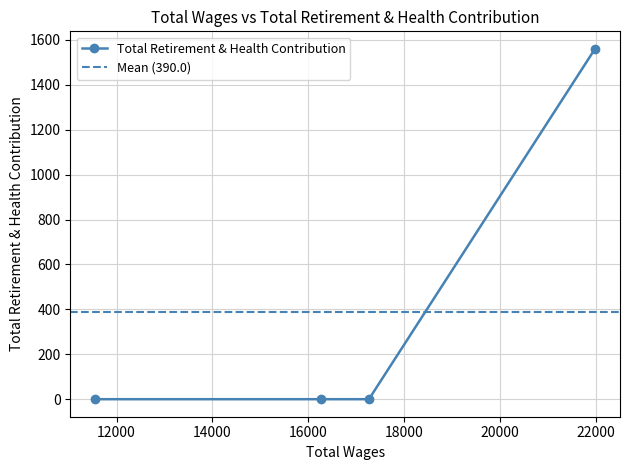

Rank the categories by value from lowest to highest.

17263.0, 16269.0, 11556.0, 21978.0